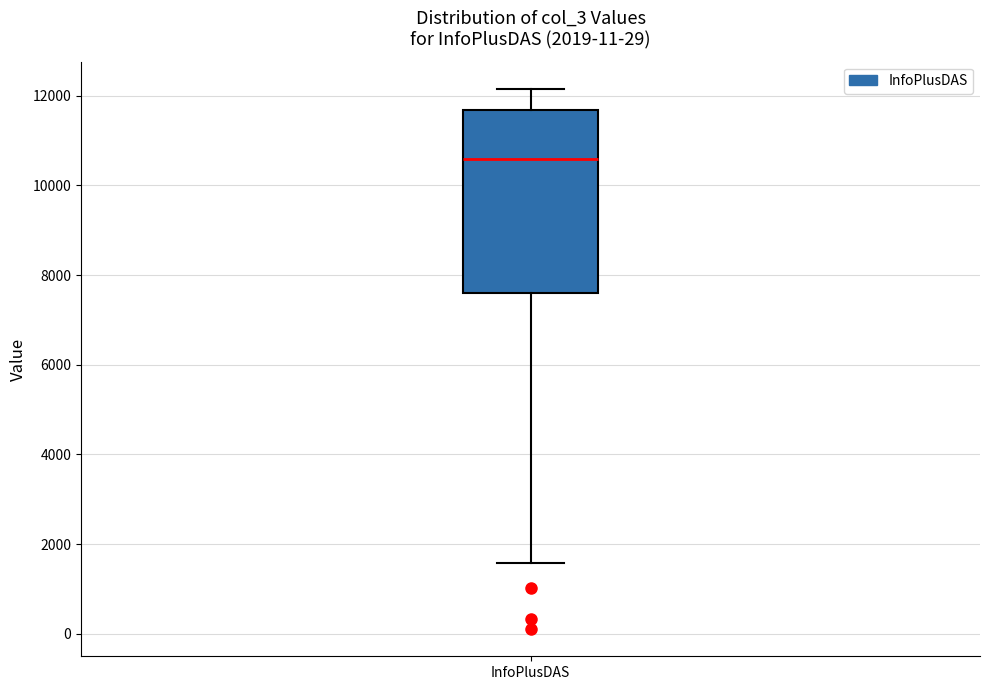

Read this box plot against the y-axis: the position of the median line, the range covered by the box, and the ends of both whiskers. The values are not printed on the chart, so give them approximately, as read against the axis.

median 10600, box 7600 to 11600, whiskers 1600 to 12200